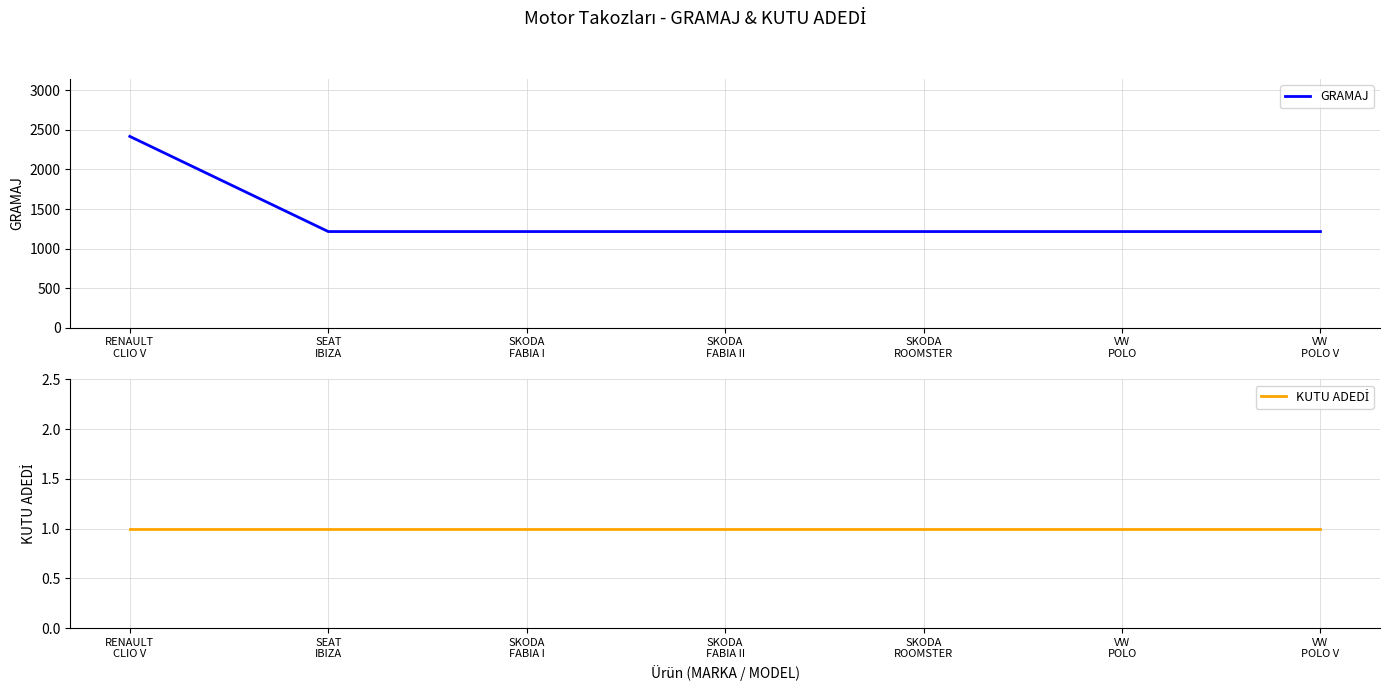

What is the average value of the KUTU ADEDİ series?

1